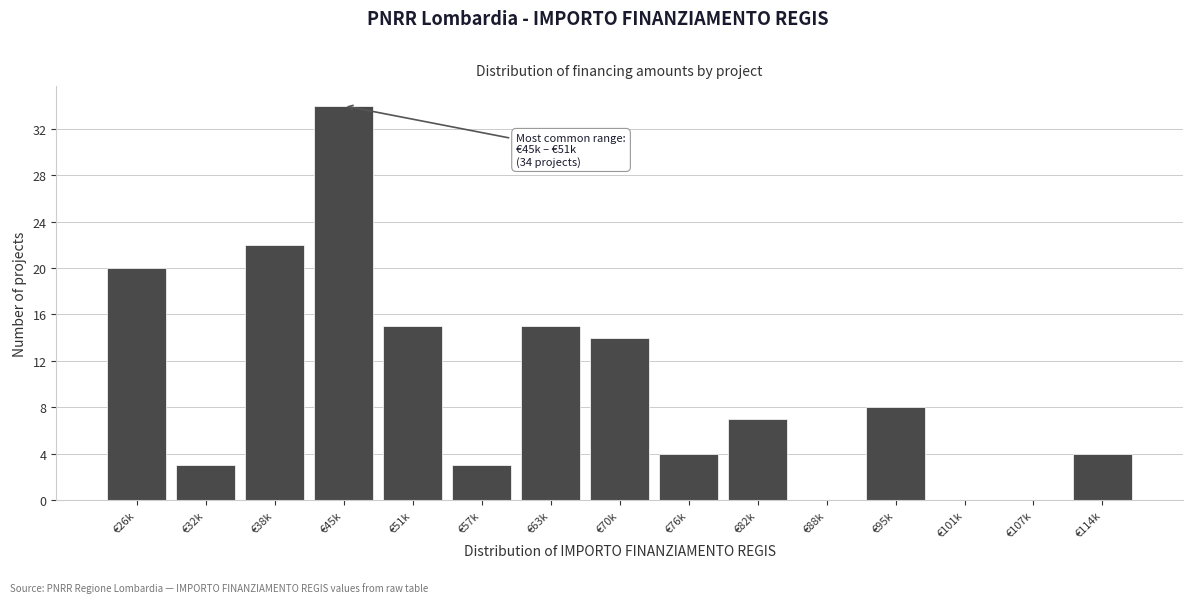

Reading left to right, list all the values displayed in this chart.

€26k=20	€32k=3	€38k=22	€45k=34	€51k=15	€57k=3	€63k=15	€70k=14	€76k=4	€82k=7	€88k=0	€95k=8	€101k=0	€107k=0	€114k=4